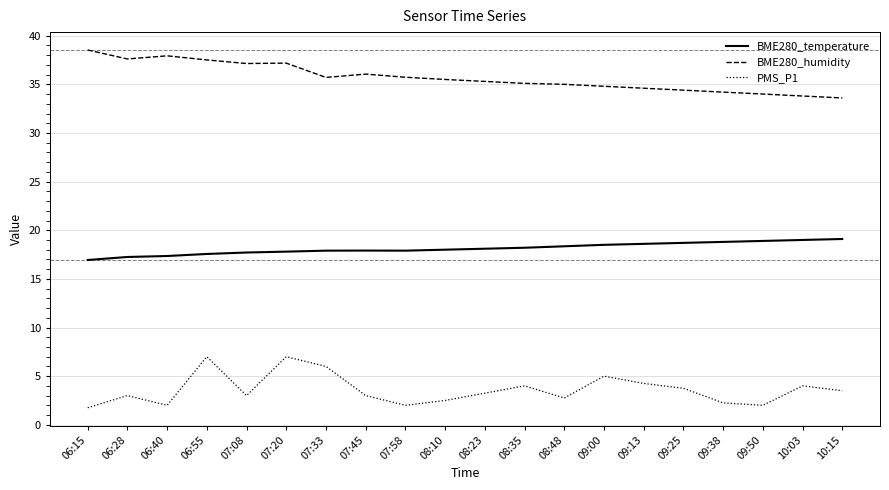

What is the minimum value shown in the chart?

1.8